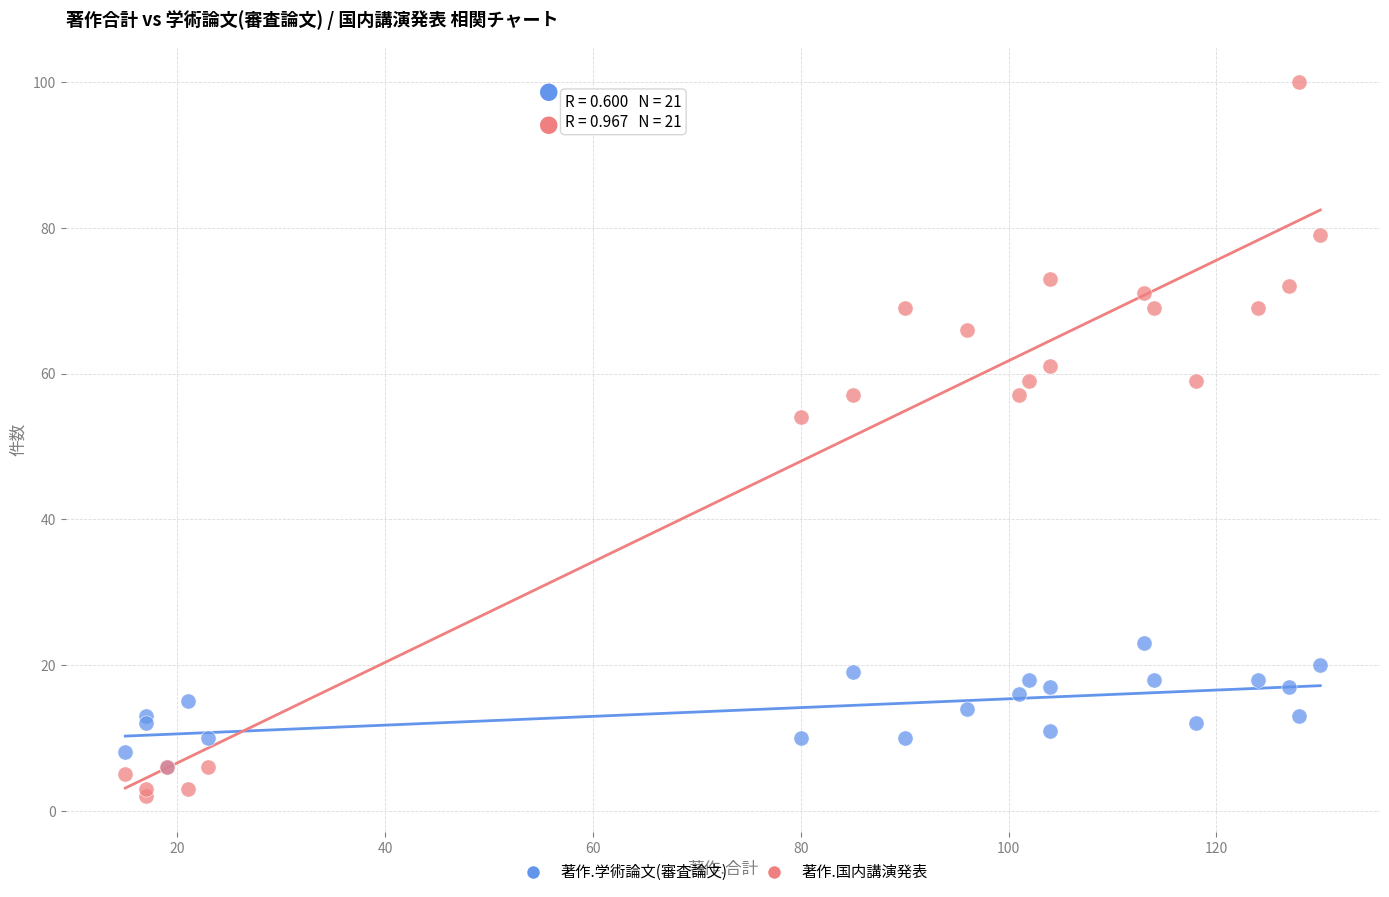

Which series contains the highest Y value?

著作.国内講演発表